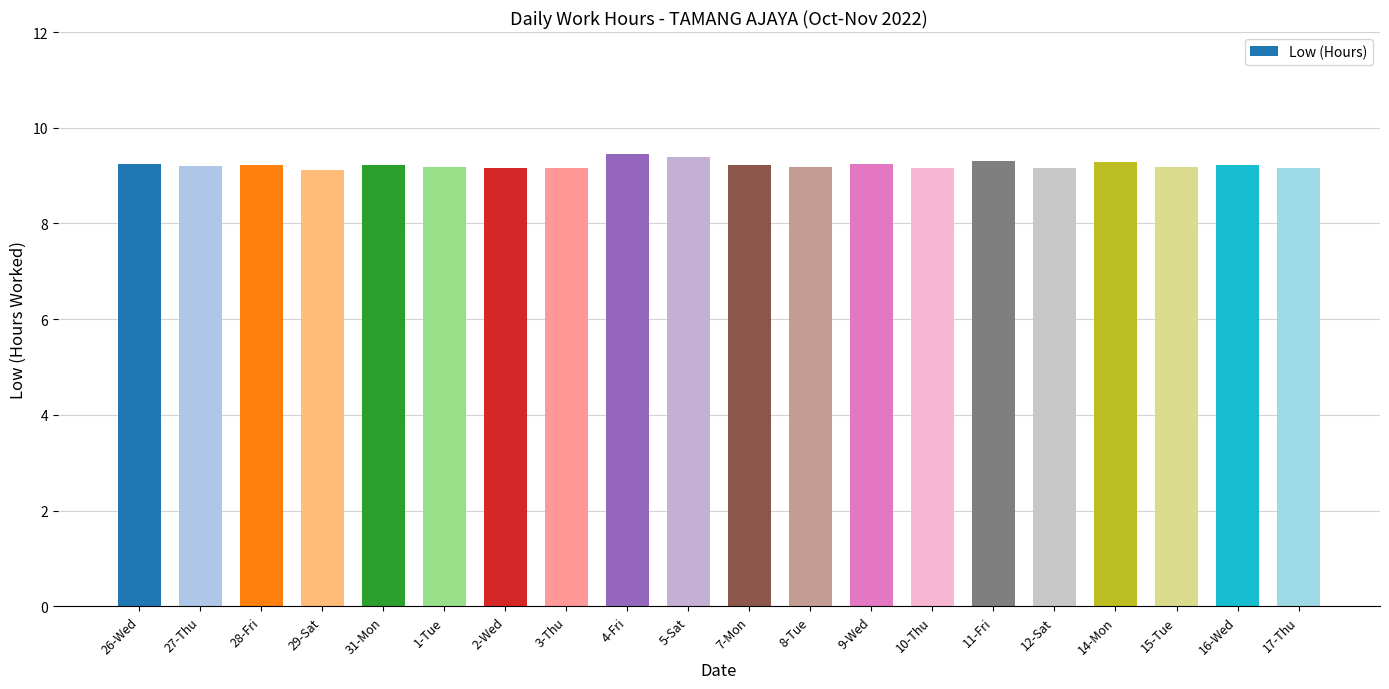

How many series are shown in this chart?

1